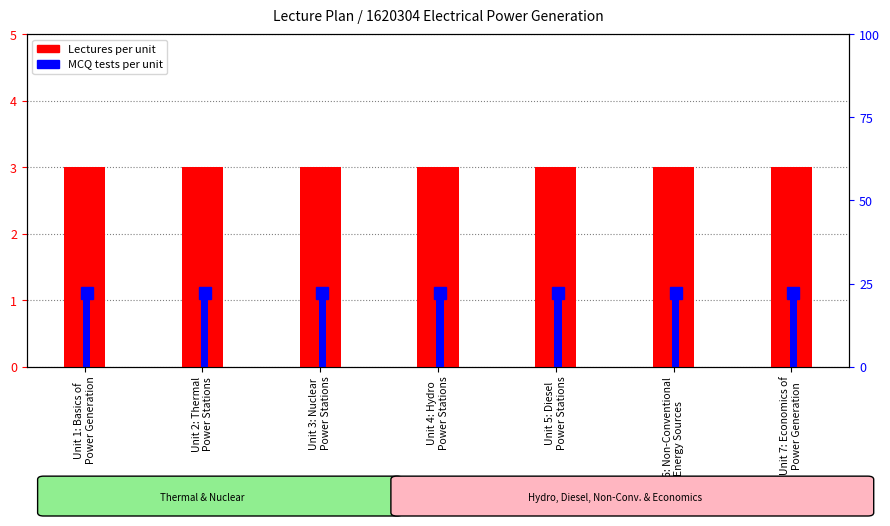

Reading left to right, transcribe all the data shown in this chart.

Lectures: 3	3	3	3	3	3	3
MCQ Tests: 1	1	1	1	1	1	1